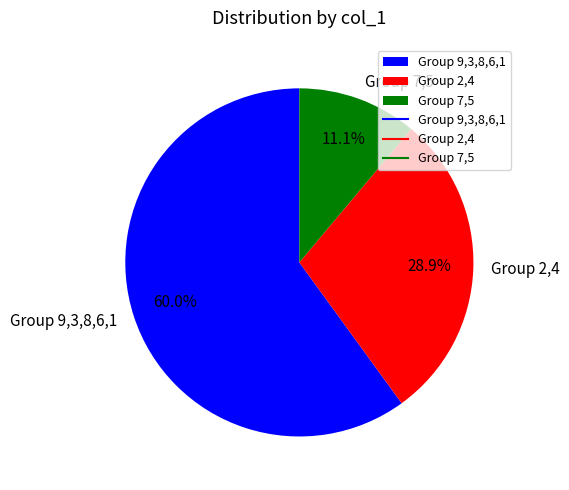

Which category has the smallest portion of the pie?

Group 7,5